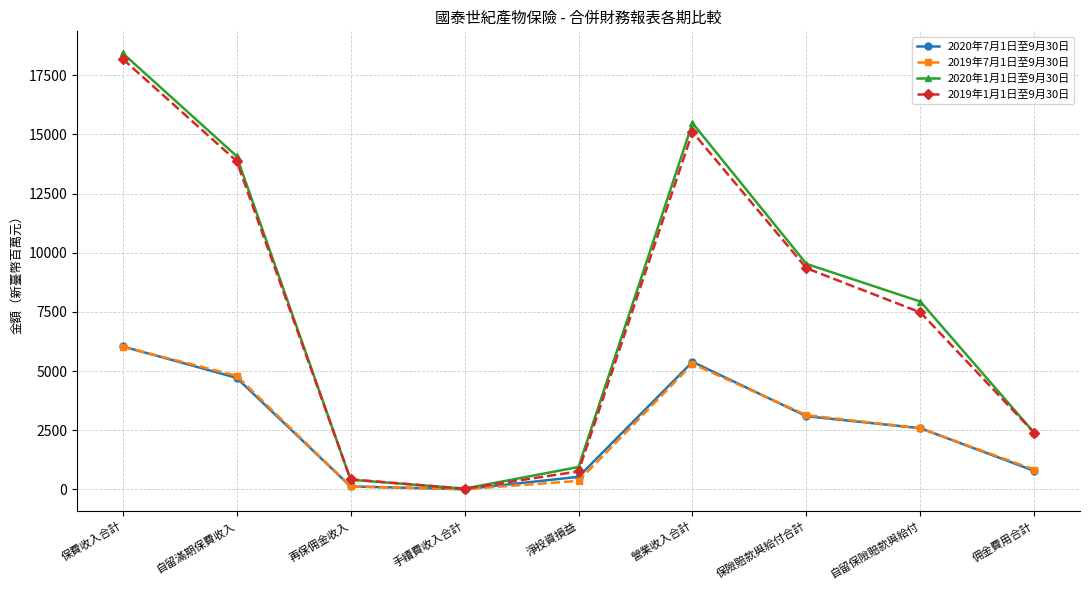

What are all the series names shown in the legend?

2020年7月1日至9月30日, 2019年7月1日至9月30日, 2020年1月1日至9月30日, 2019年1月1日至9月30日